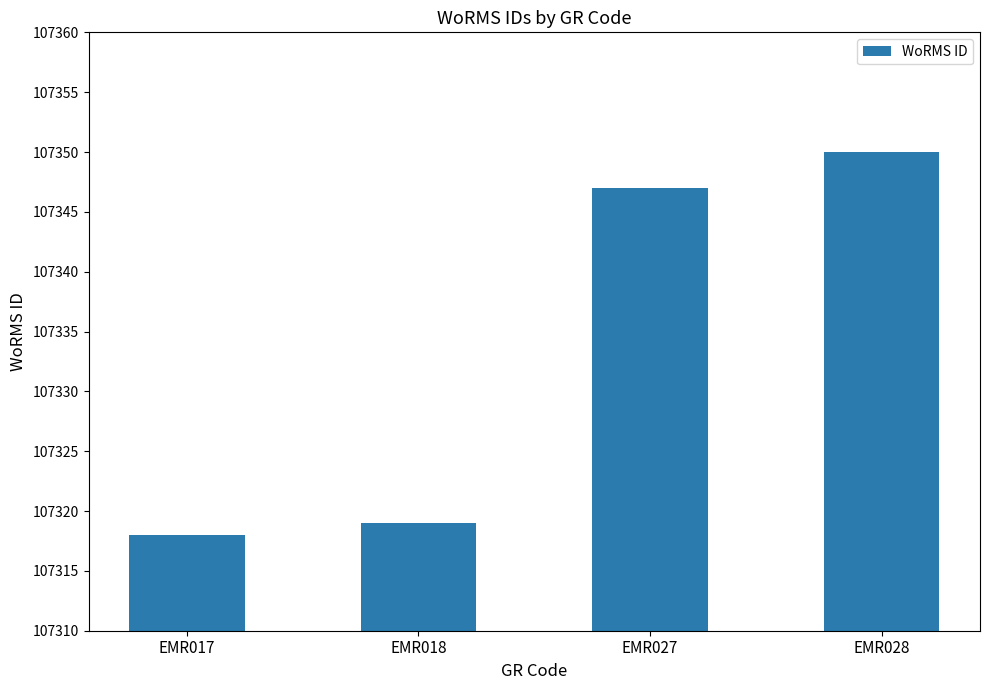

Where is the data nearest to the value 107334?

EMR027